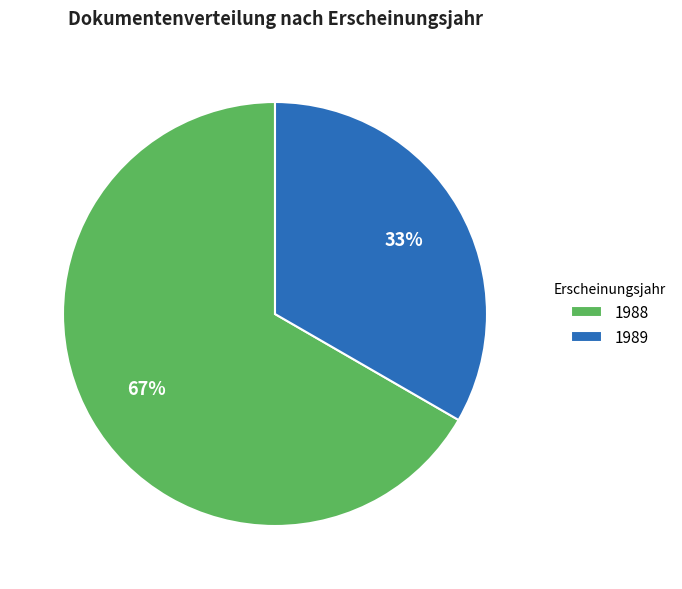

Rank the categories by value from highest to lowest.

1988, 1989